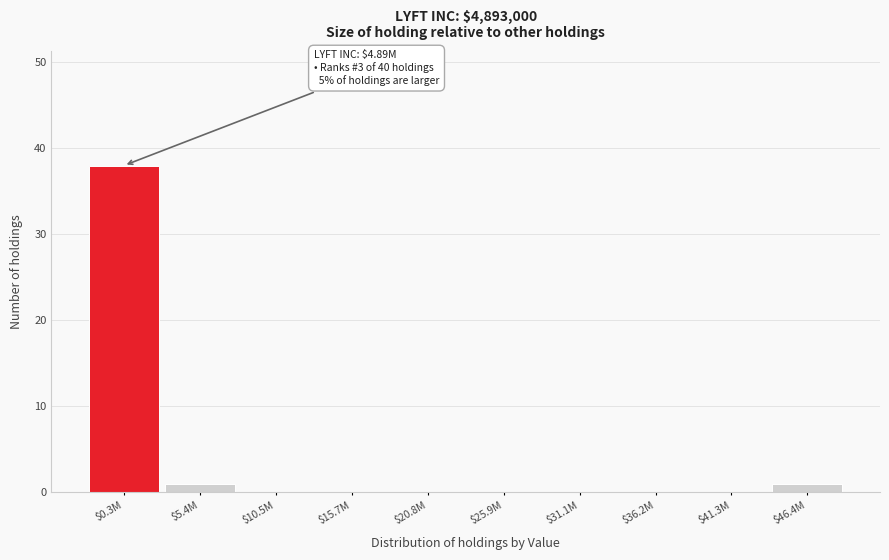

The value at $36.2M is 12. True or false?

False